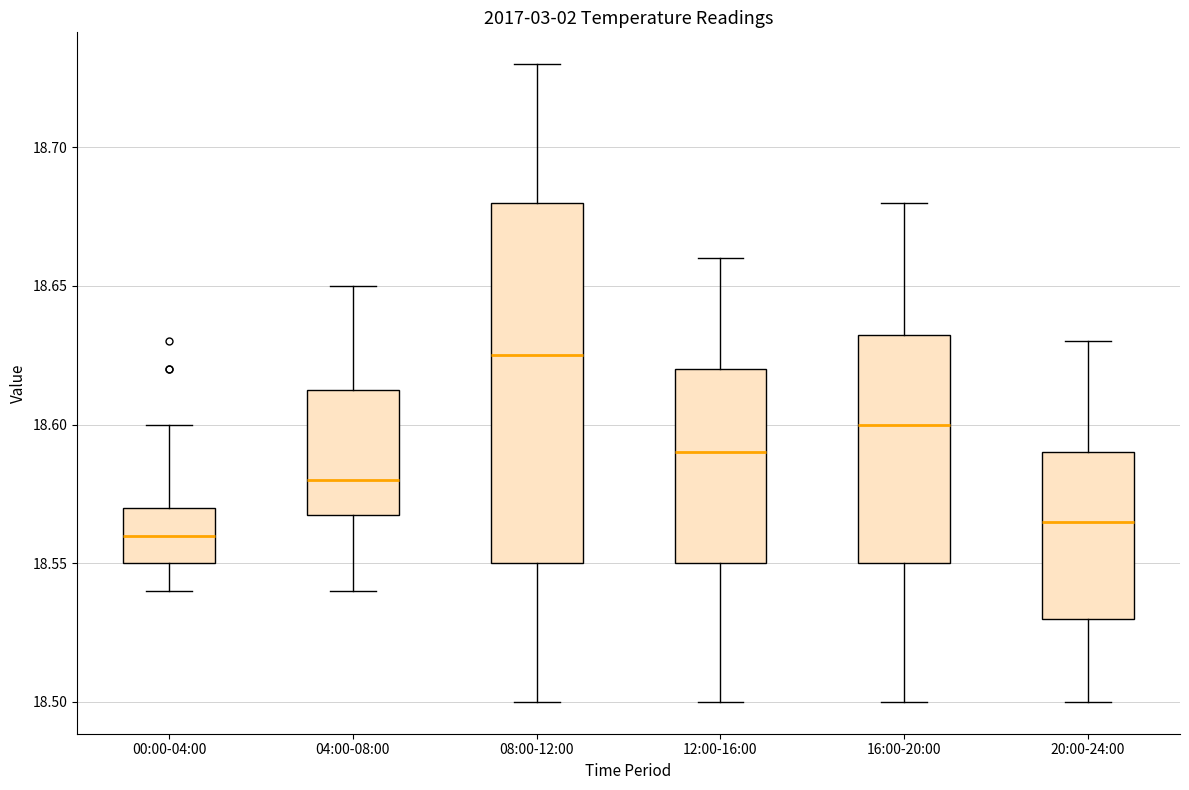

Reading left to right, read every box against the y-axis: the position of its median line, the range the box covers, and the ends of its whiskers. The values are not printed on the chart, so give them approximately, as read against the axis.

00:00-04:00: median 18.560, box 18.550 to 18.570, whiskers 18.540 to 18.600
04:00-08:00: median 18.580, box 18.570 to 18.615, whiskers 18.540 to 18.650
08:00-12:00: median 18.625, box 18.550 to 18.680, whiskers 18.500 to 18.730
12:00-16:00: median 18.590, box 18.550 to 18.620, whiskers 18.500 to 18.660
16:00-20:00: median 18.600, box 18.550 to 18.635, whiskers 18.500 to 18.680
20:00-24:00: median 18.565, box 18.530 to 18.590, whiskers 18.500 to 18.630